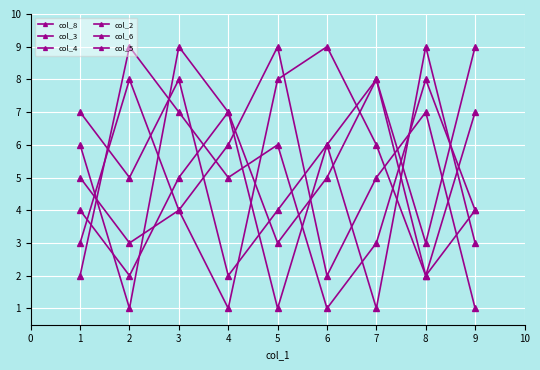

Which category has the lowest value in the col_4 series?

2